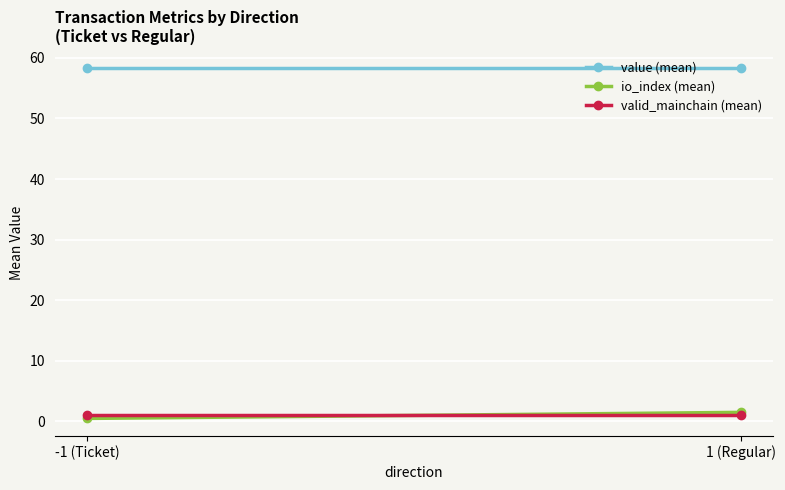

How many io_index (mean) values are between 0 and 1?

1